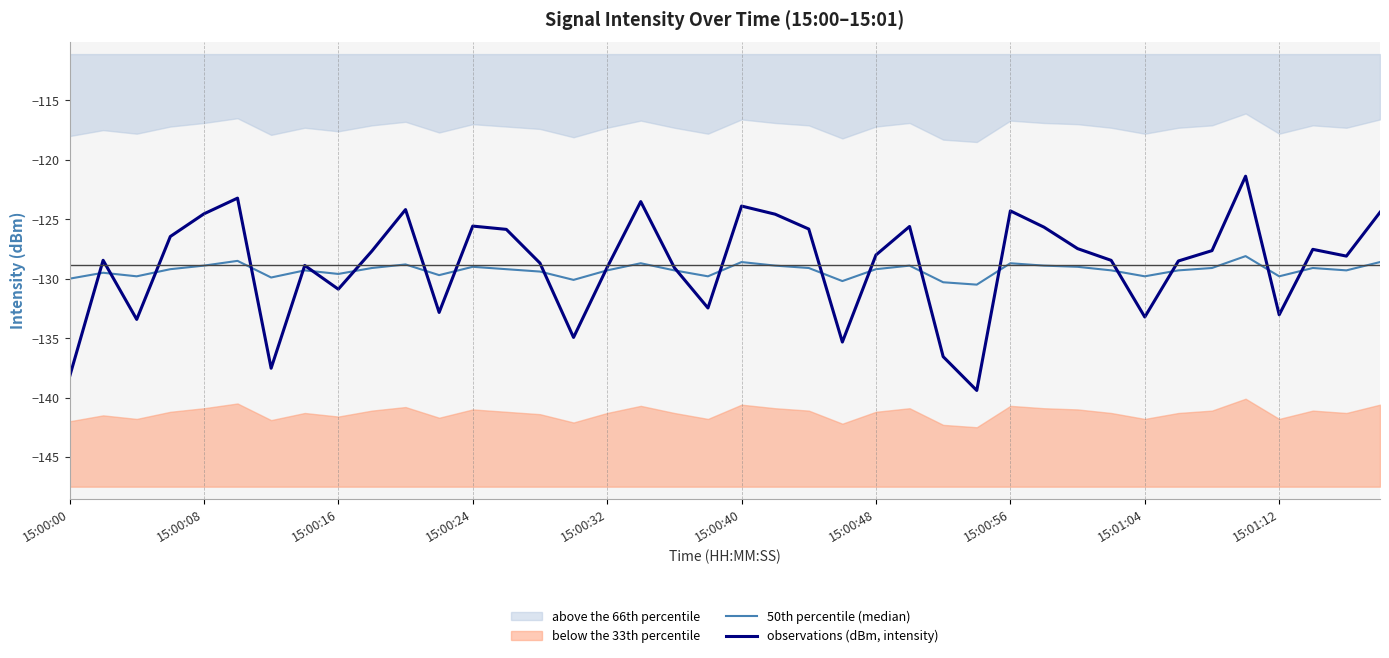

Reading right to left, transcribe all the data shown in this chart.

50th percentile (median): -128.6	-129.3	-129.1	-129.8	-128.1	-129.1	-129.3	-129.8	-129.3	-129.0	-128.9	-128.7	-130.5	-130.3	-128.9	-129.2	-130.2	-129.1	-128.9	-128.6	-129.8	-129.3	-128.7	-129.3	-130.1	-129.4	-129.2	-129.0	-129.7	-128.8	-129.1	-129.6	-129.3	-129.9	-128.5	-128.9	-129.2	-129.8	-129.5	-130.0
observations (dBm, intensity): -124.4	-128.1	-127.5	-133.0	-121.4	-127.6	-128.5	-133.2	-128.5	-127.5	-125.7	-124.3	-139.4	-136.6	-125.6	-128.0	-135.3	-125.8	-124.6	-123.9	-132.5	-129.1	-123.5	-129.1	-134.9	-128.7	-125.9	-125.6	-132.8	-124.2	-127.7	-130.9	-128.9	-137.5	-123.2	-124.5	-126.5	-133.4	-128.4	-138.3